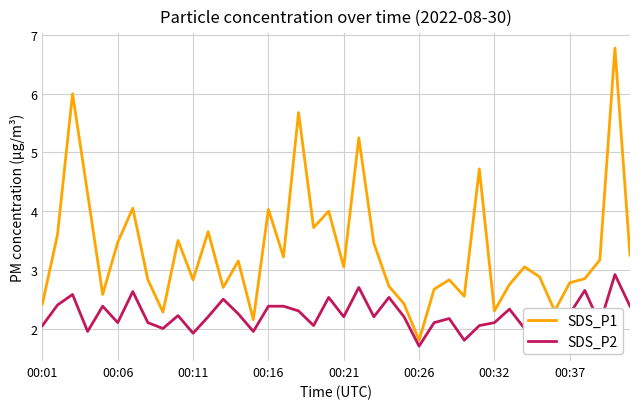

Rank the series by their maximum value, from lowest to highest.

SDS_P2, SDS_P1